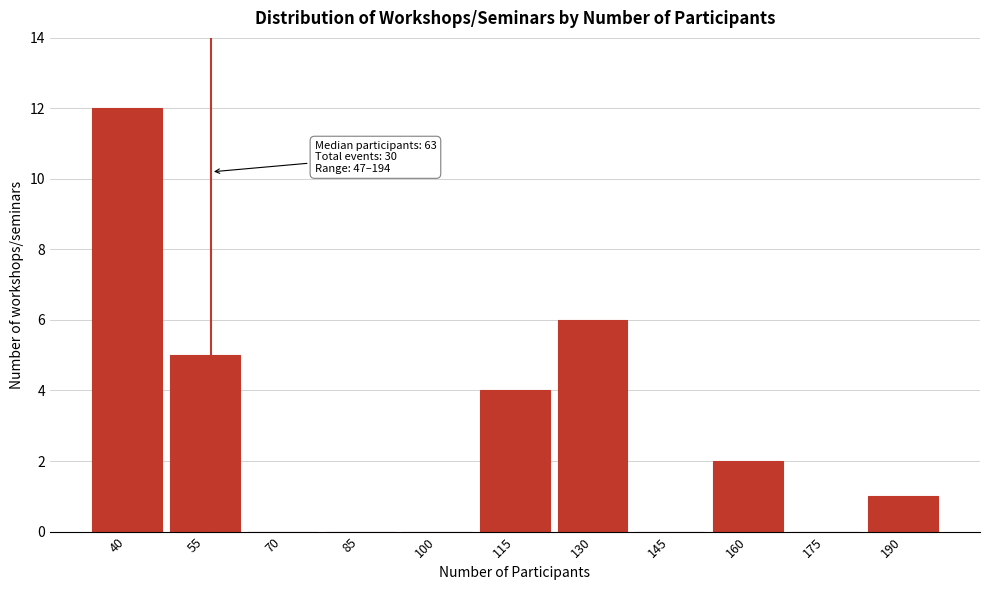

Reading left to right, extract all data points from this chart.

40=12	55=5	70=0	85=0	100=0	115=4	130=6	145=0	160=2	175=0	190=1